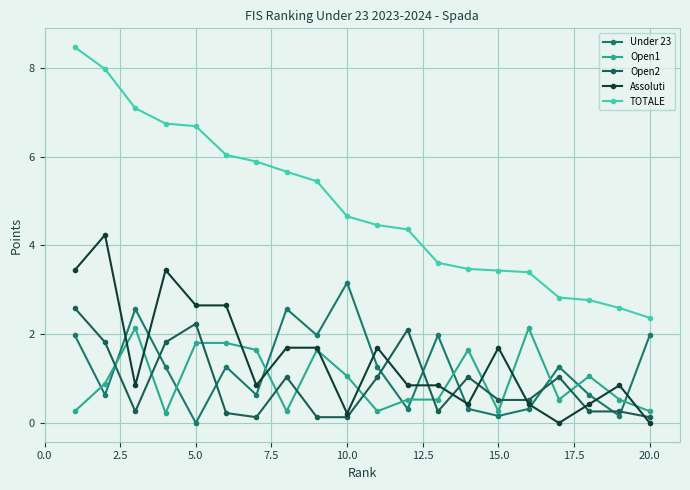

What is the highest value of the Open1 series?

2.1